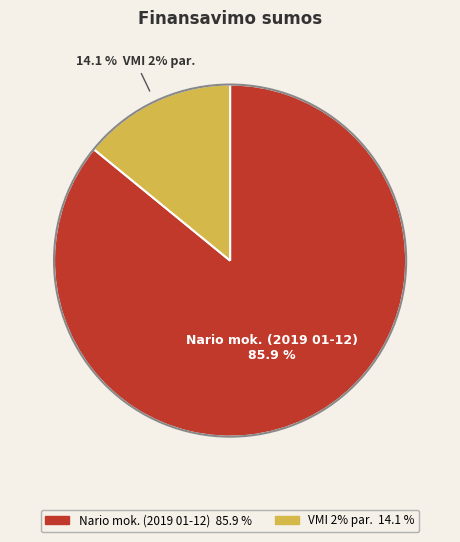

The Nario mok. (2019 01-12) slice represents 86% of the pie. True or false?

True